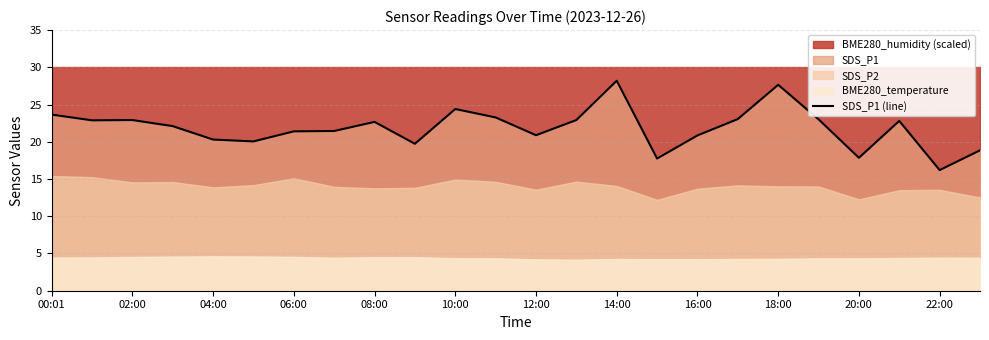

The SDS_P1 (line) series shows 5.0 at 00:01. True or false?

False